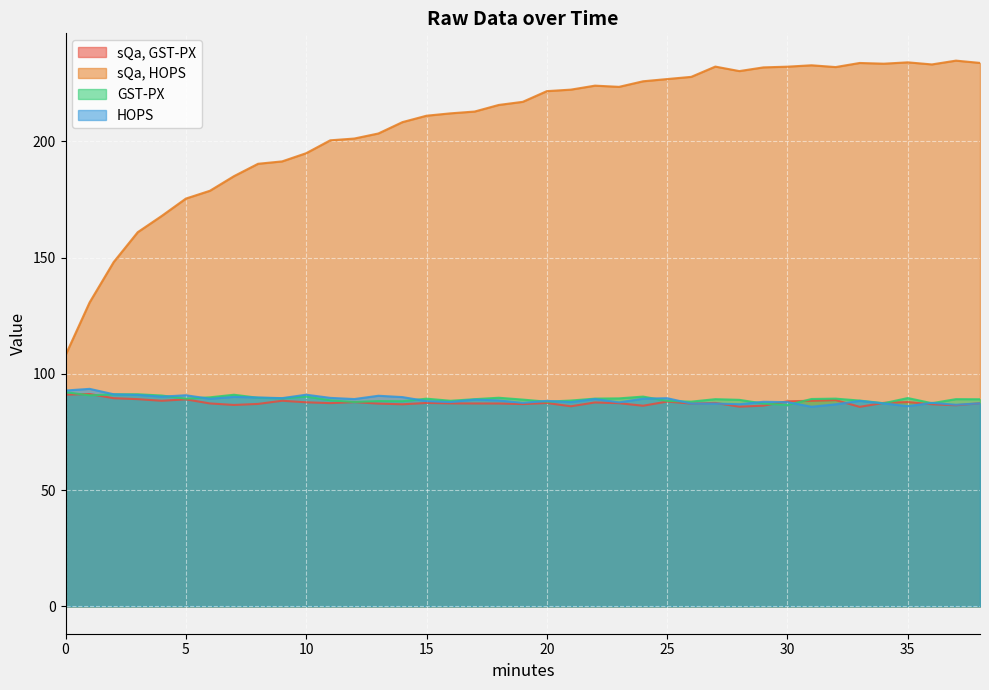

True or false: sQa, HOPS and HOPS cross at least once.

False